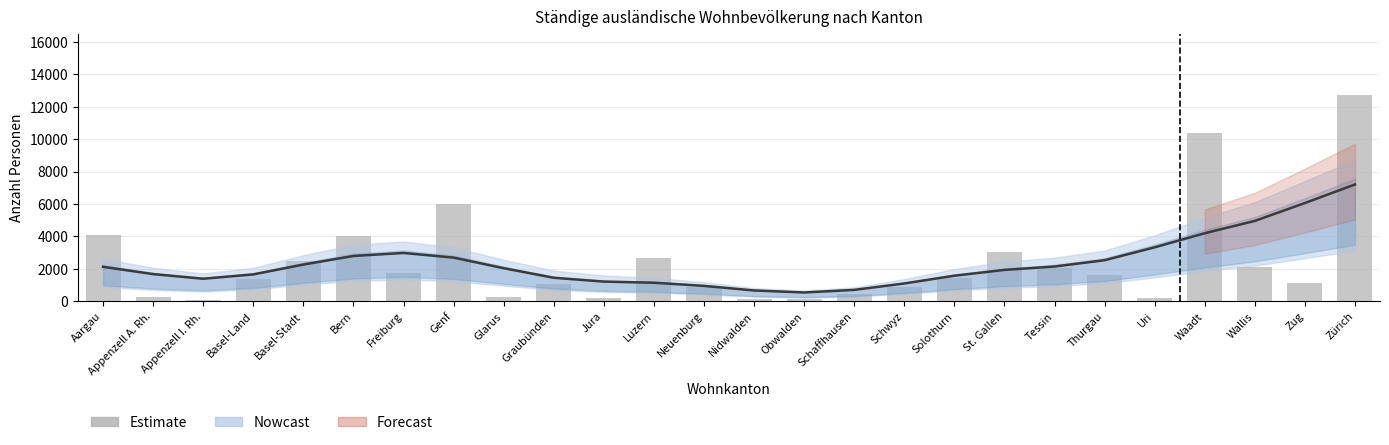

Does the chart contain any negative values?

No